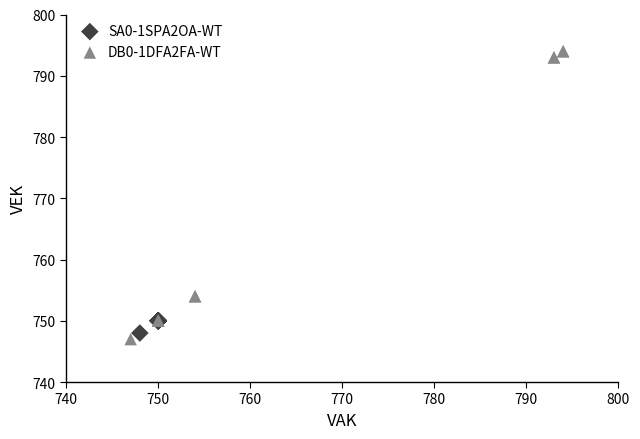

Which series reaches the maximum Y coordinate?

DB0-1DFA2FA-WT